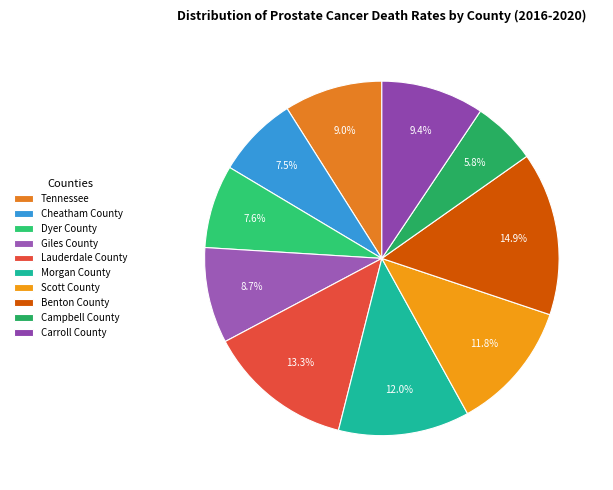

Between Lauderdale County and Campbell County, which is larger?

Lauderdale County